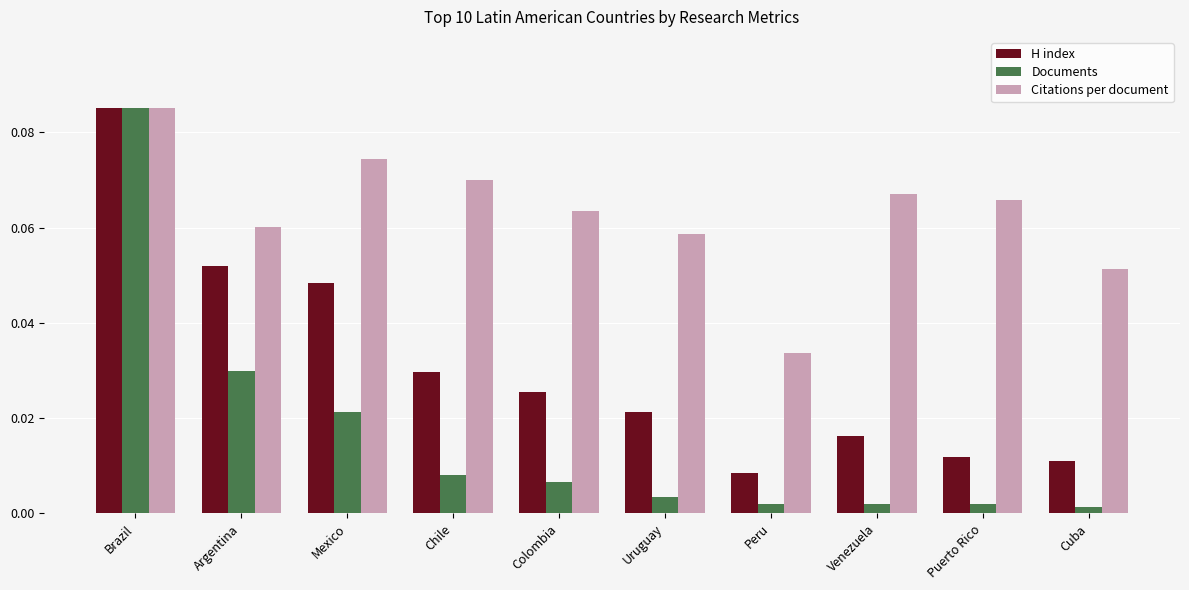

At how many categories does at least one series exceed 0?

10